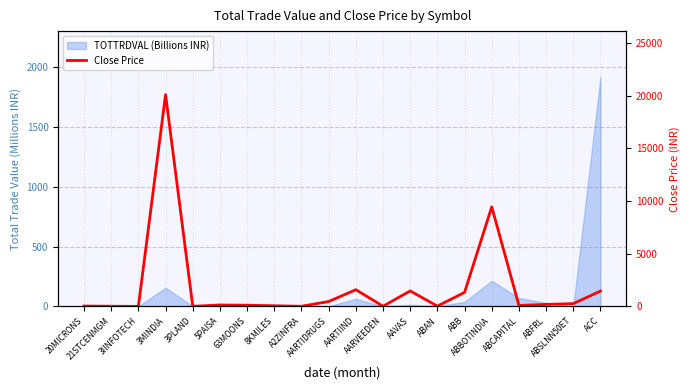

At which label is the value closest to 10050?

ABBOTINDIA